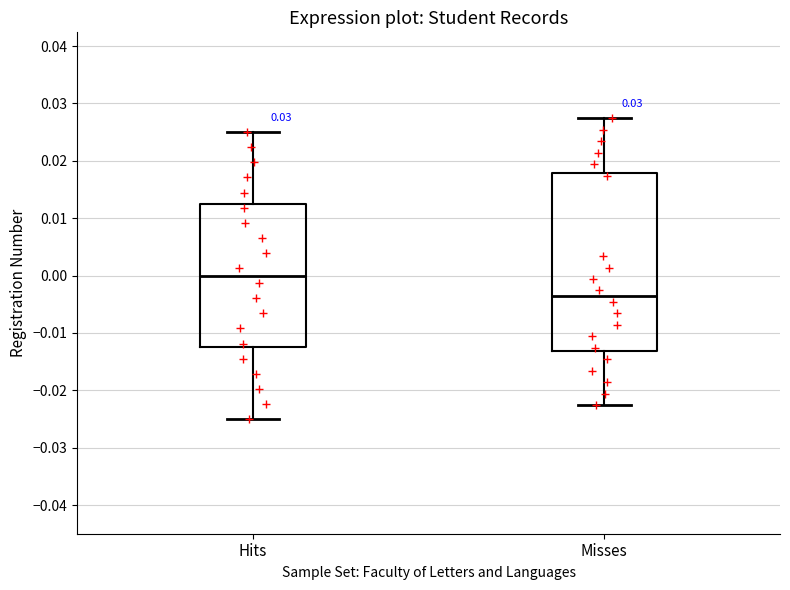

Comparing the boxes themselves (not the whiskers), which one is the tallest?

Misses